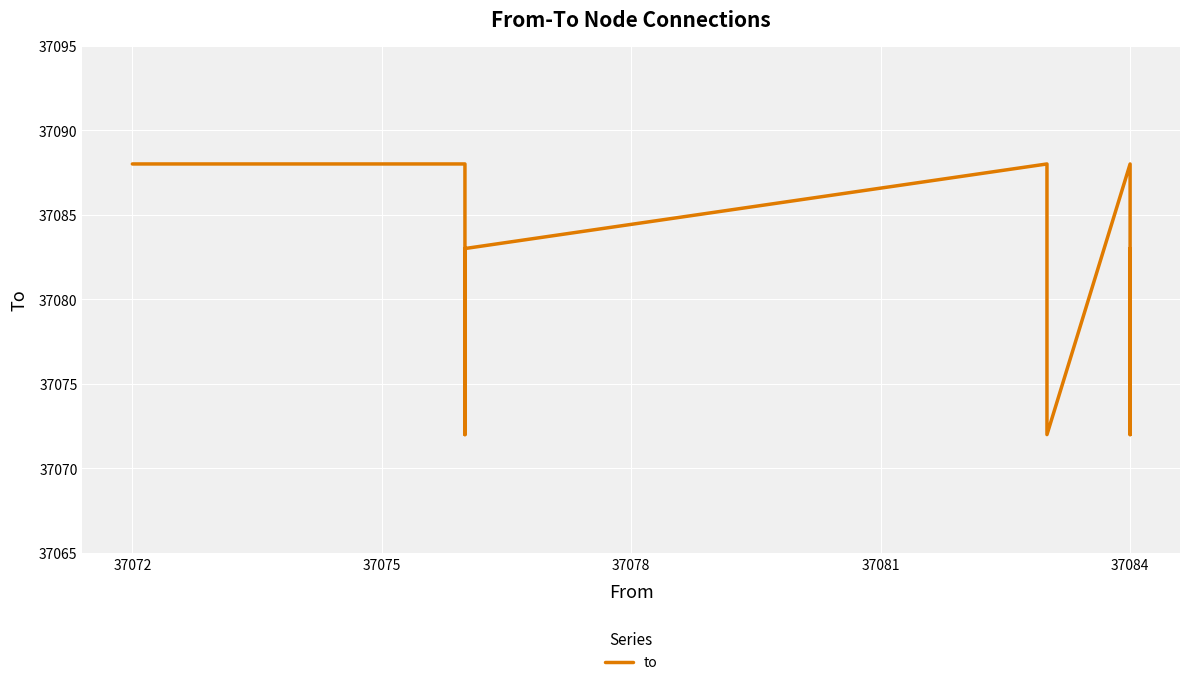

Reading left to right, list all the values displayed in this chart.

37088	37088	37072	37083	37088	37072	37088	37072	37083	37076